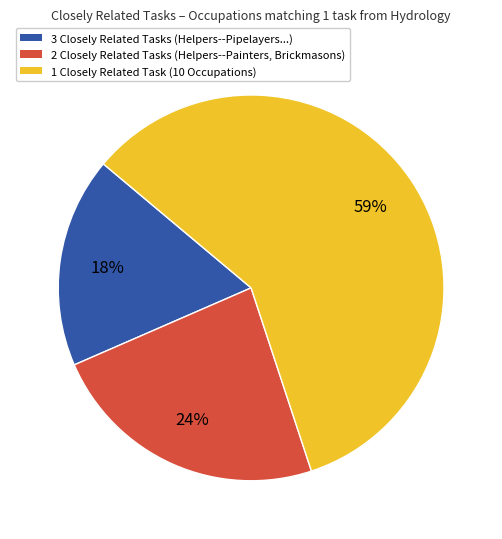

To the nearest percent, what is the difference between the 1 Closely Related Task (10 Occupations) and 3 Closely Related Tasks (Helpers--Pipelayers...) slice percentages?

41%